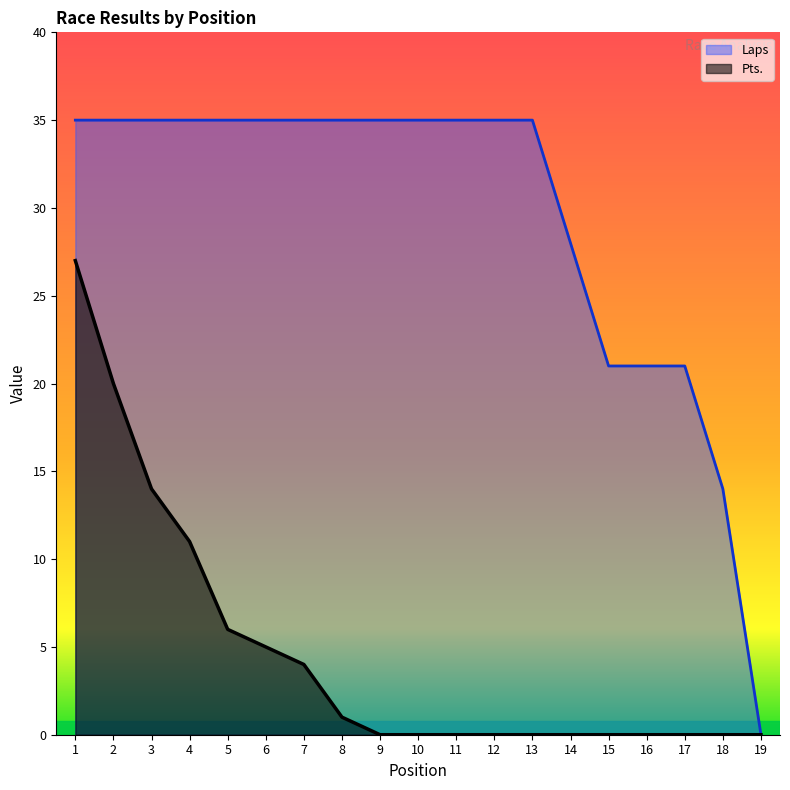

At 4, list the series in order from largest to smallest.

Laps, Pts.